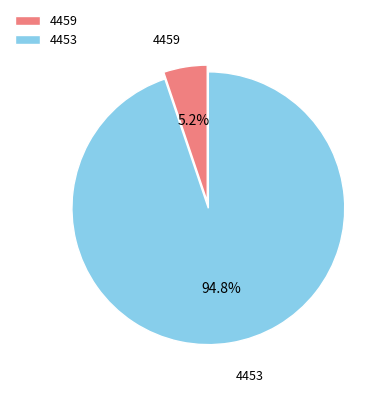

How many slices are in this pie chart?

2